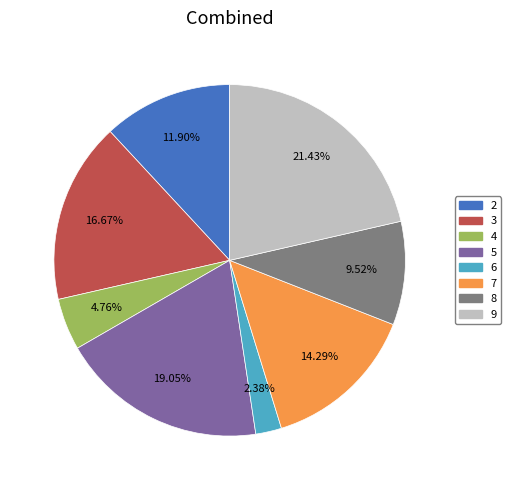

To the nearest percent, what is the difference between the 4 and 2 slice percentages?

7%